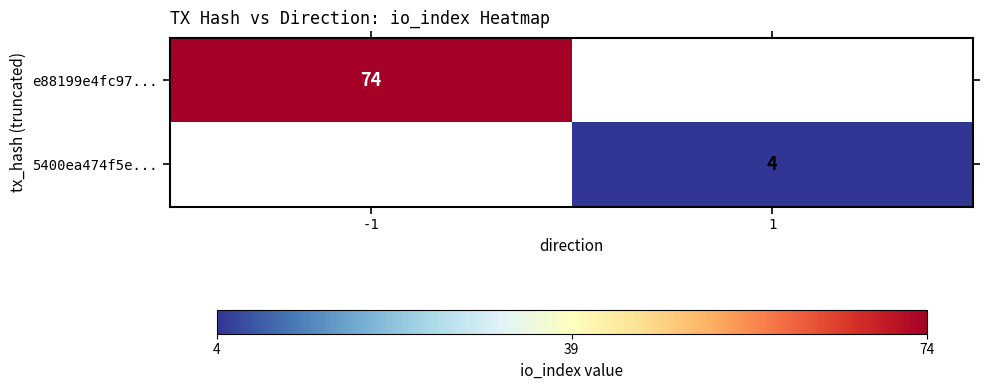

Is the value of e88199e4fc97... at -1 greater than the value of 5400ea474f5e... at 1?

Yes